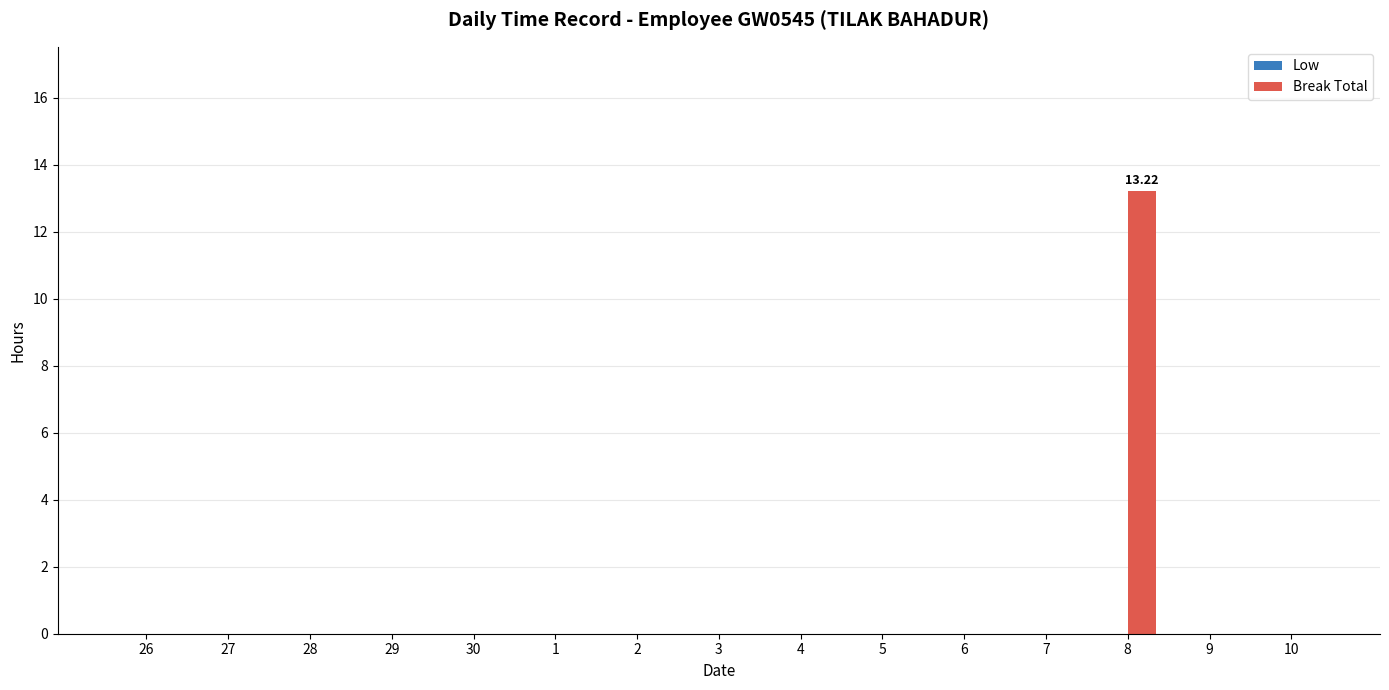

Are the bars horizontal?

No